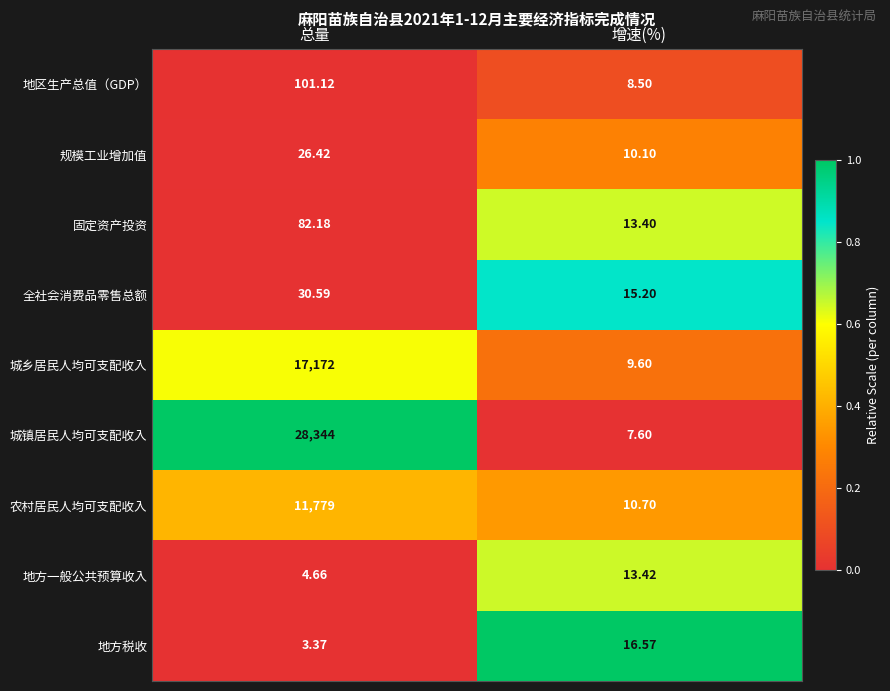

At which label does 地区生产总值（GDP） first exceed 101?

总量